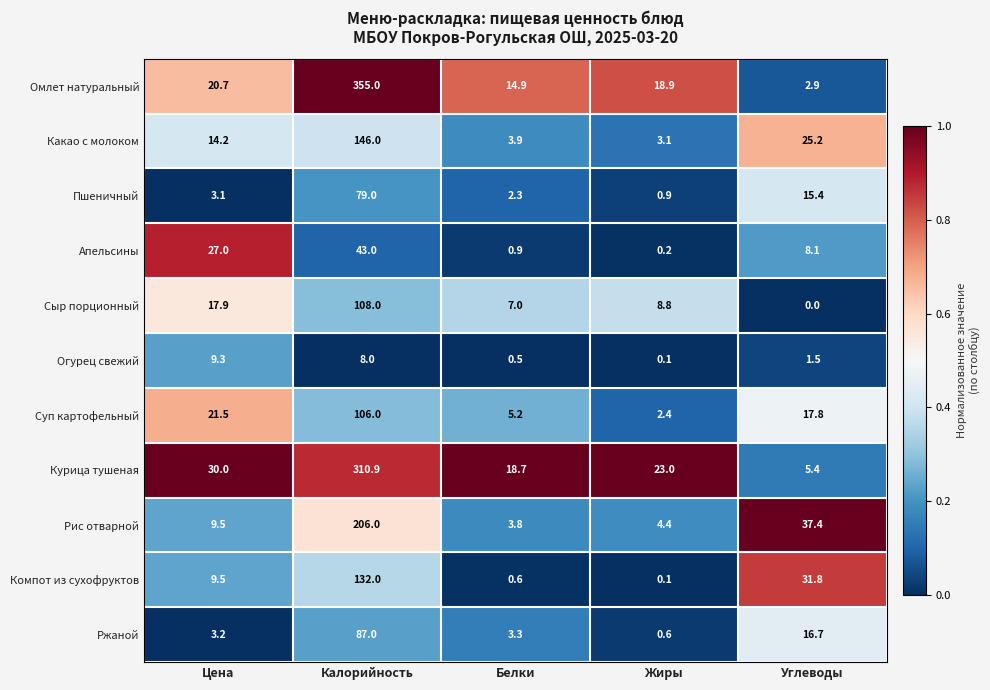

The value of Пшеничный at Калорийность is 79.0. True or false?

True